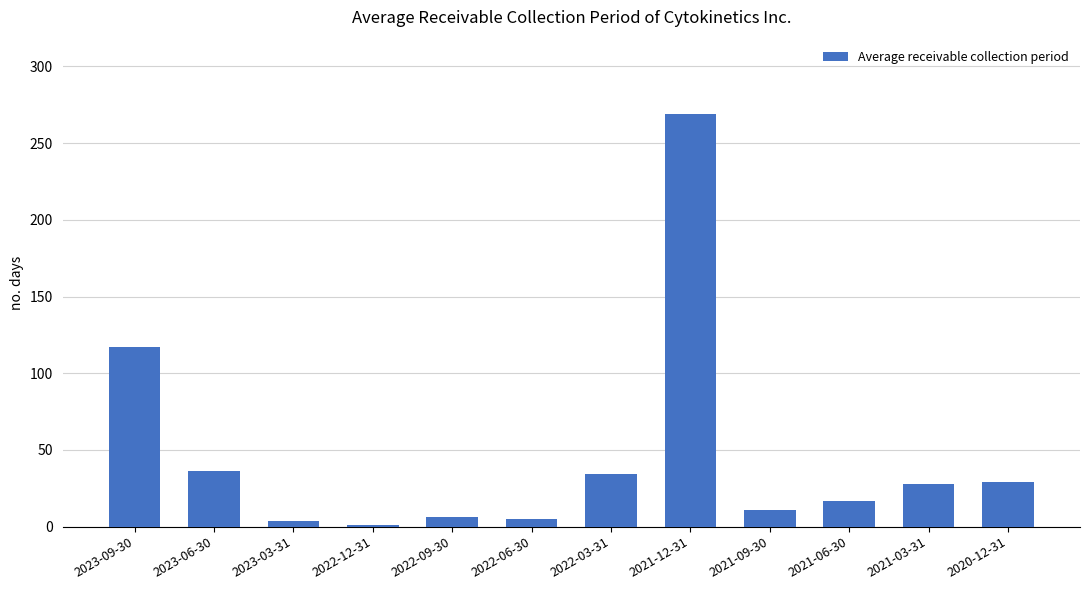

What is the value of the 3rd bar from the left?

4